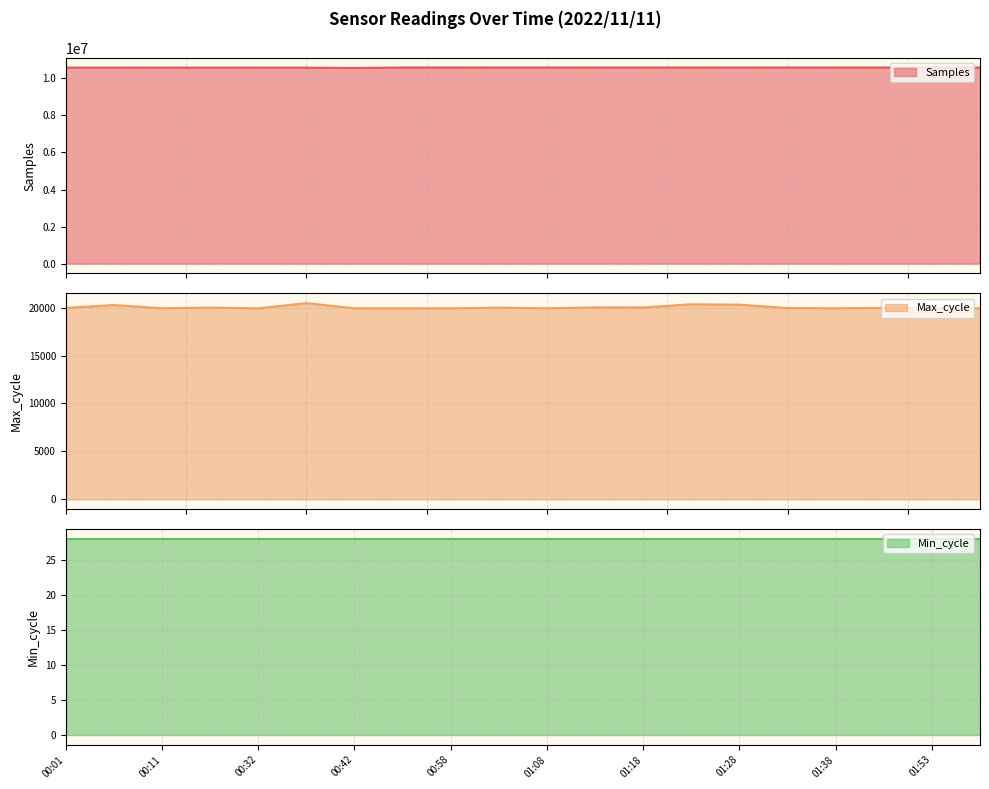

At which category does Samples reach its first local valley?

00:06